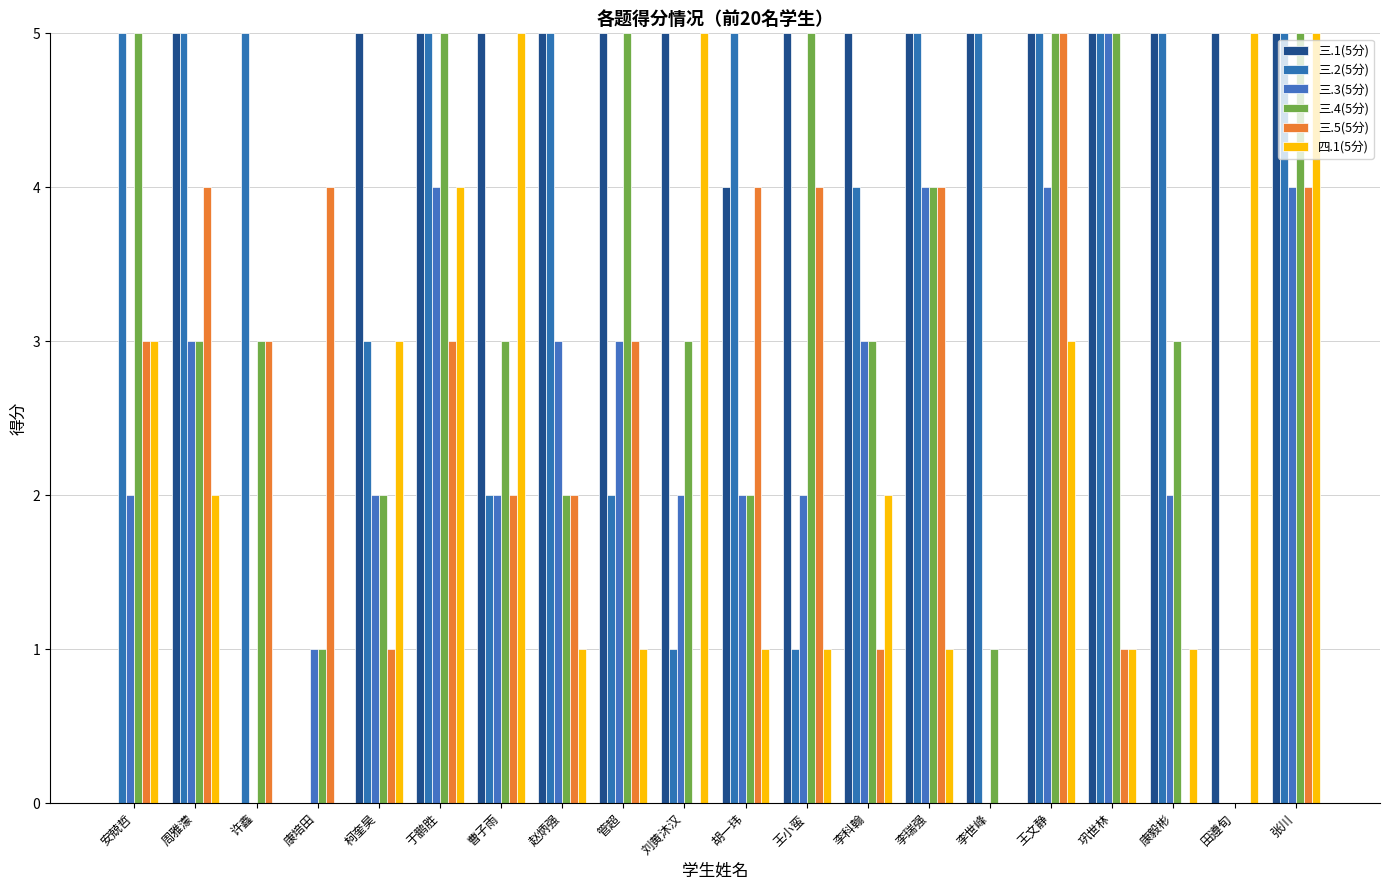

Is it true that 三.5(5分) equals 0 at 刘黄沐汉?

True